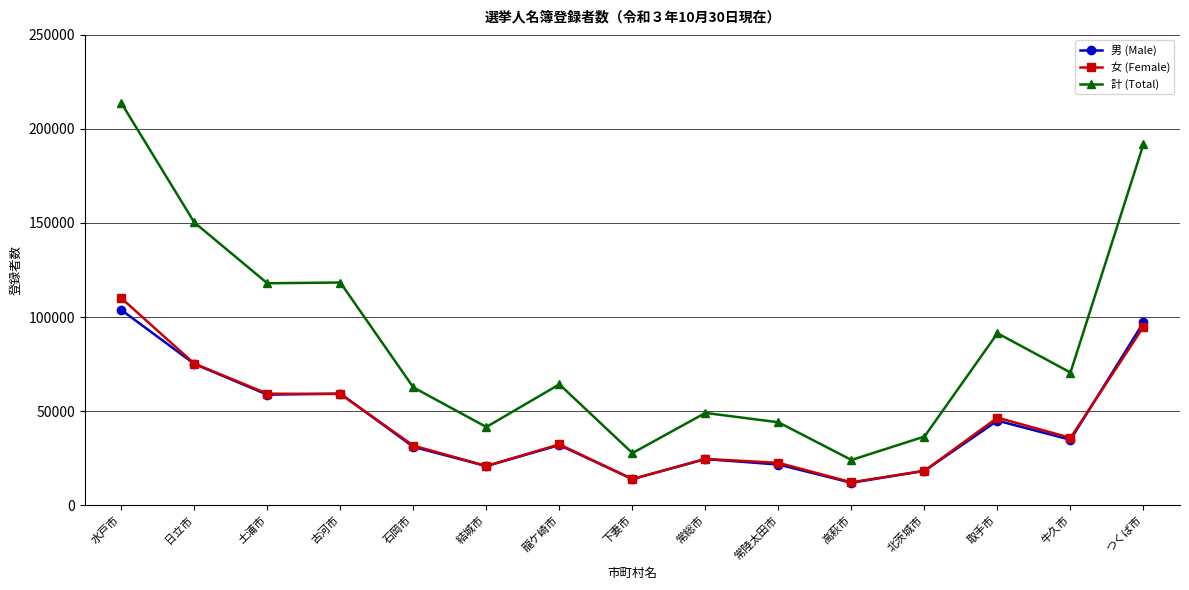

Rank the series by their maximum value, from highest to lowest.

計 (Total), 女 (Female), 男 (Male)